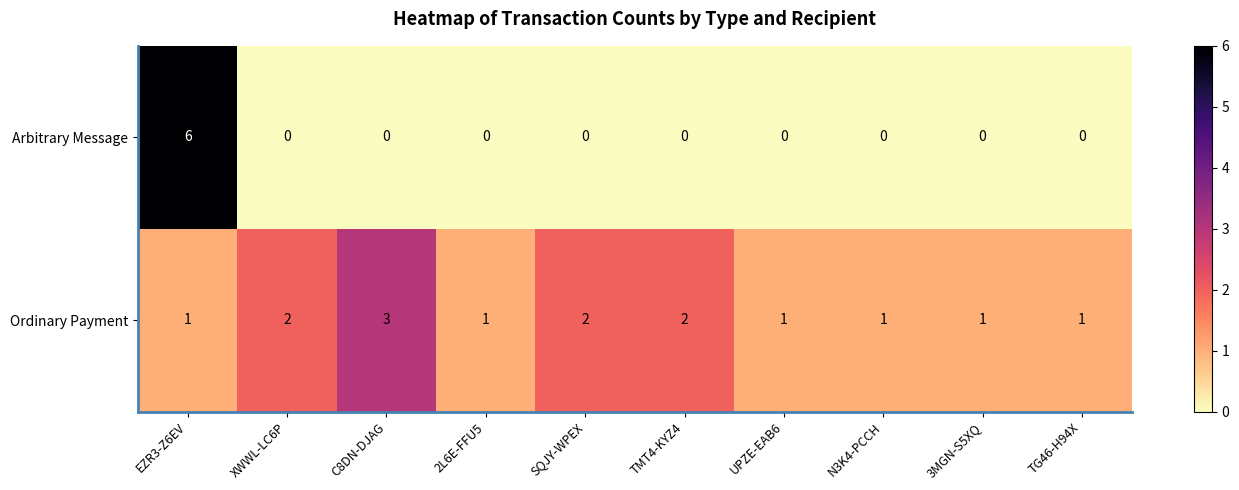

What is the greatest value displayed?

6